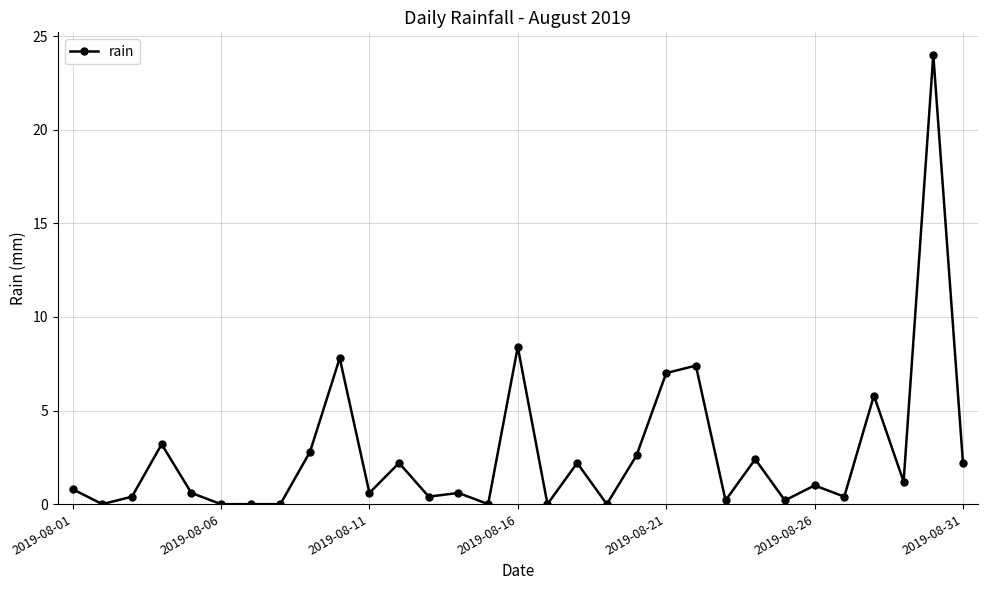

What is the average value?

2.7